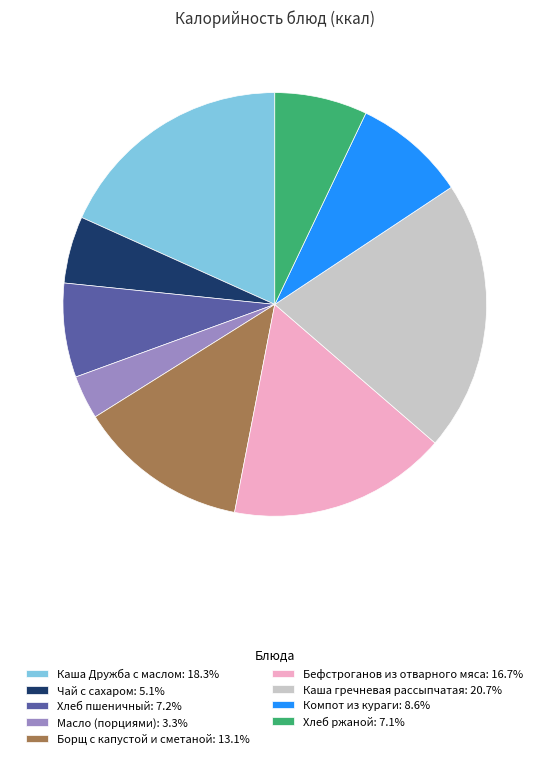

Is it true that Каша гречневая рассыпчатая is 10% of the pie?

False